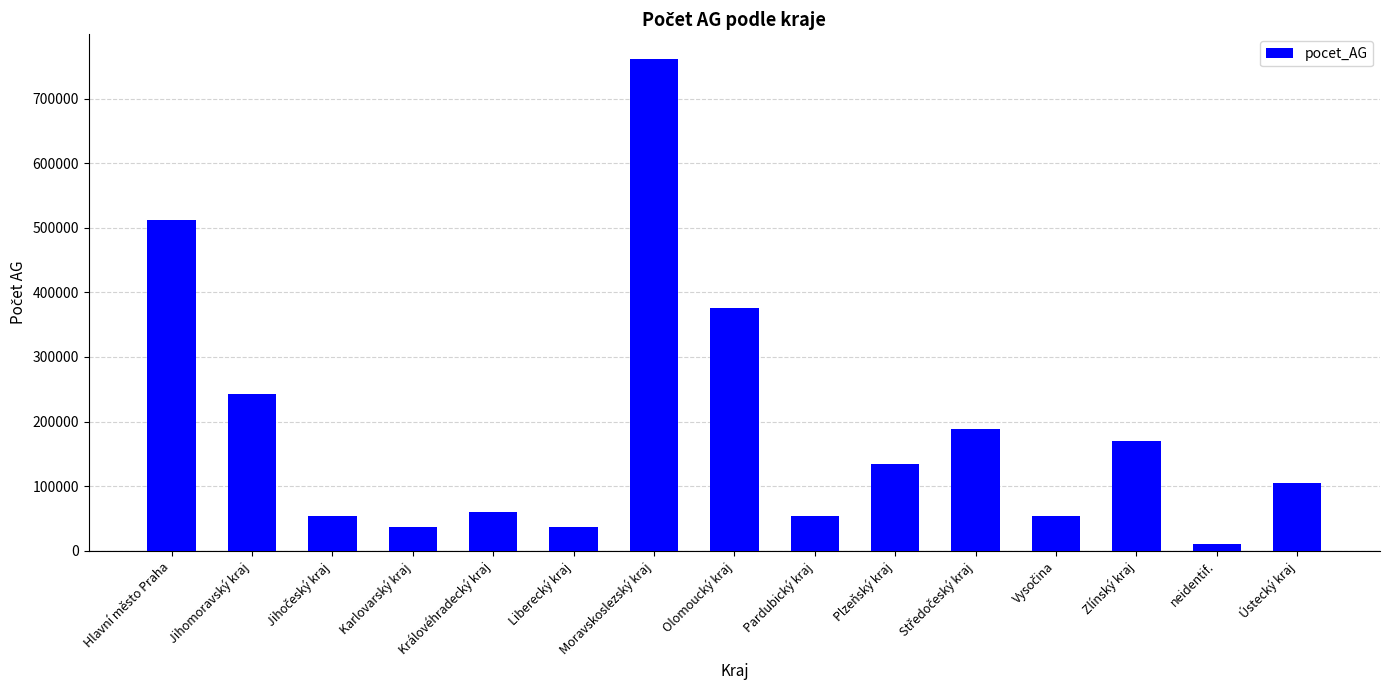

What position from the left is Moravskoslezský kraj?

7